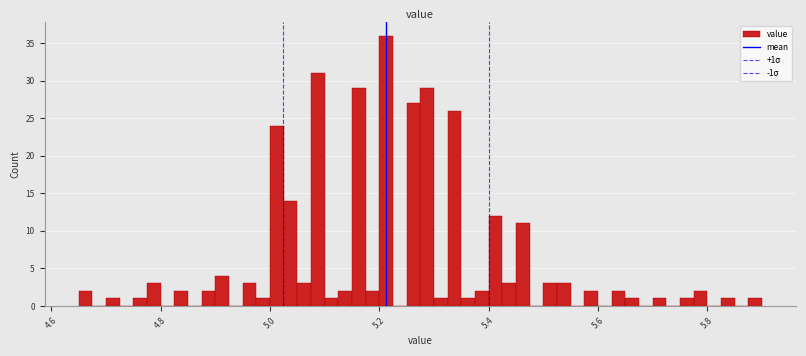

Read against the x-axis, roughly where is the centre of the tallest bar?

5.22